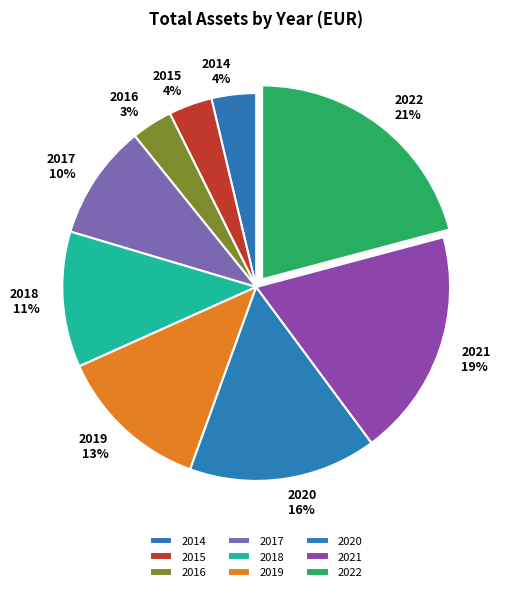

To the nearest percent, what percentage of the pie is 2019?

13%